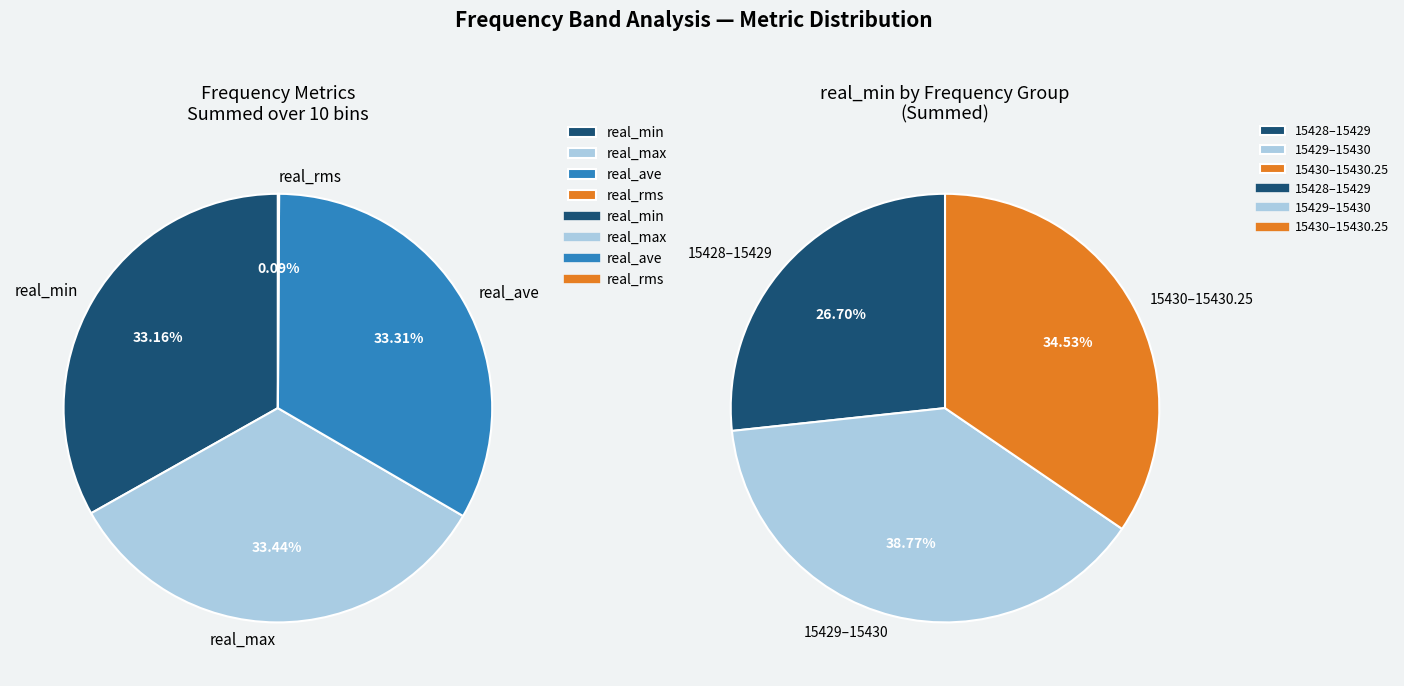

Do 15428.75 and 15429.25 together represent more than half of the pie?

No